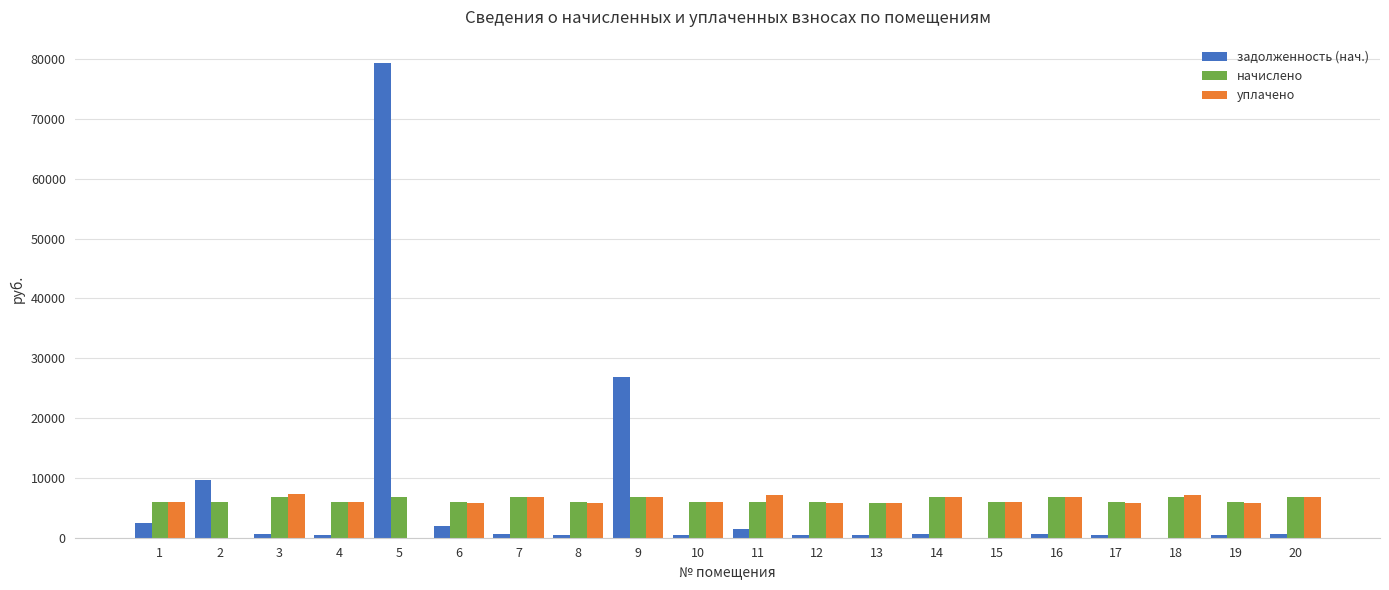

How many groups of bars are there?

20